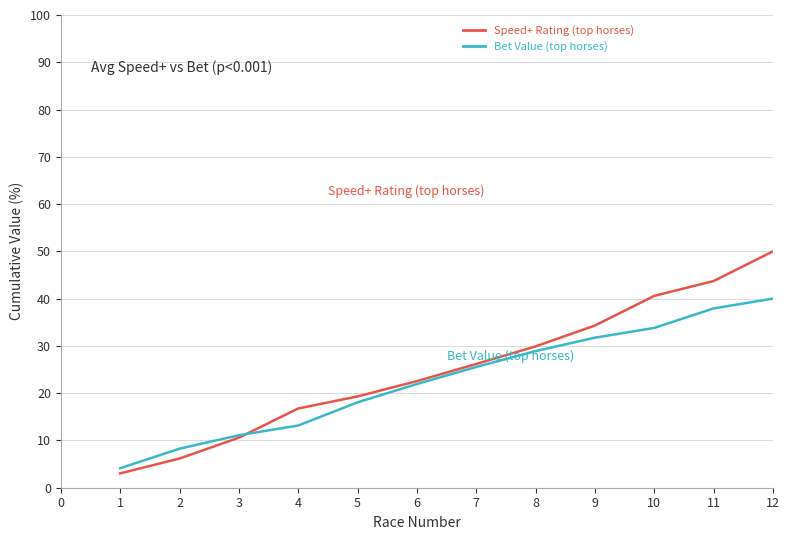

Which series changed the most between 3 and 10?

Speed+ Rating (top horses)